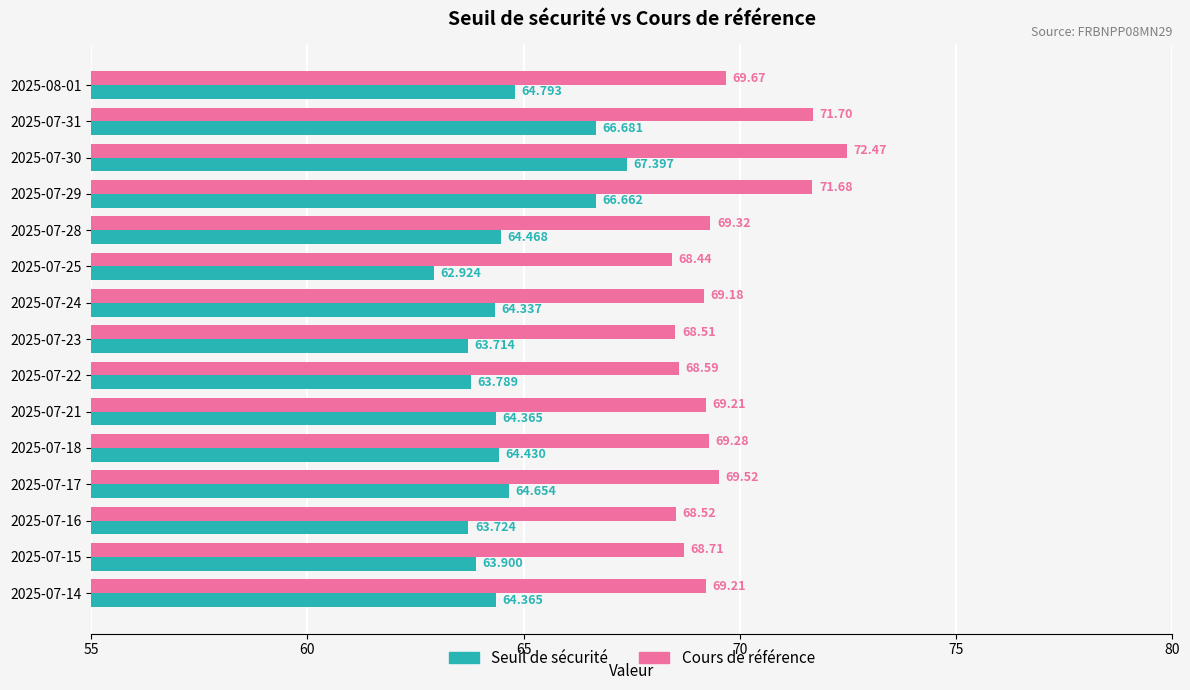

What is the difference between the second highest and second lowest values in the Seuil de sécurité series?

3.0